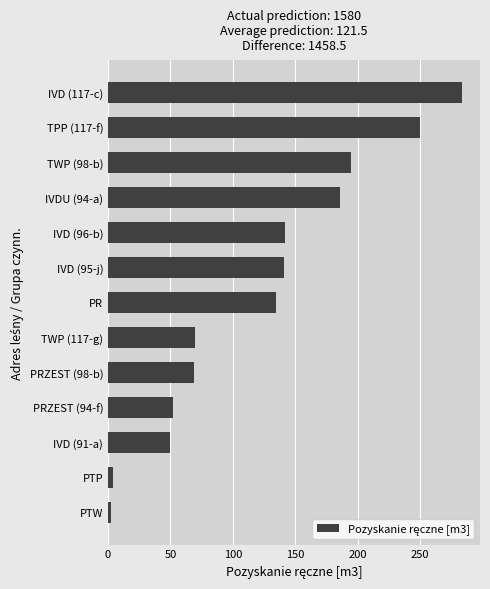

What is the ratio of the value at IVD (91-a) to the value at TWP (117-g)?

0.7